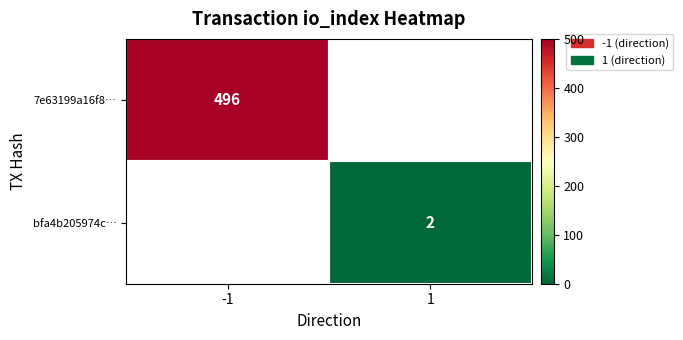

True or false: 7e63199a16f8… has a value of 740 at -1.

False